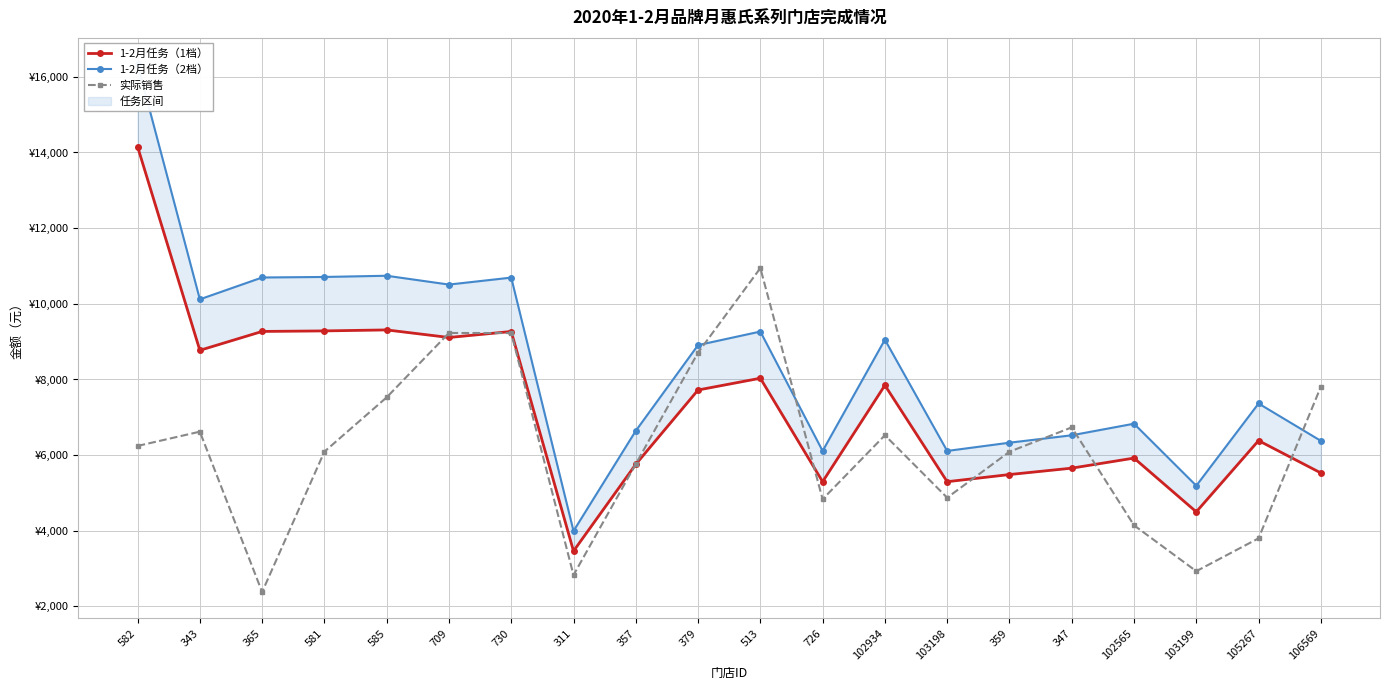

What is the label of the 16th point from the left?

347